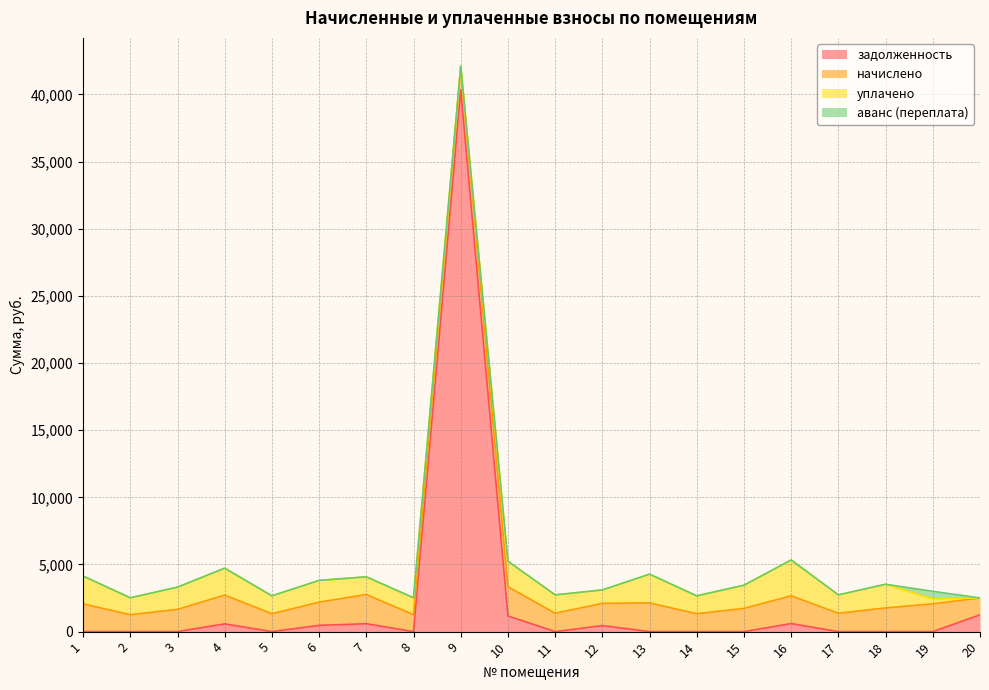

Where is уплачено nearest to the value 1334?

5